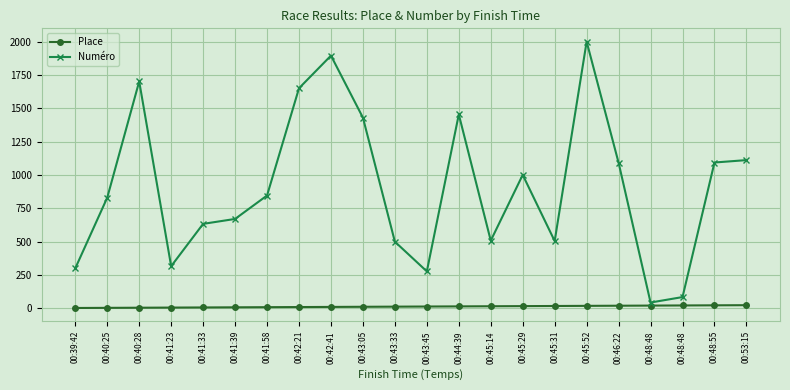

What is the sum of all Numéro values?

19943